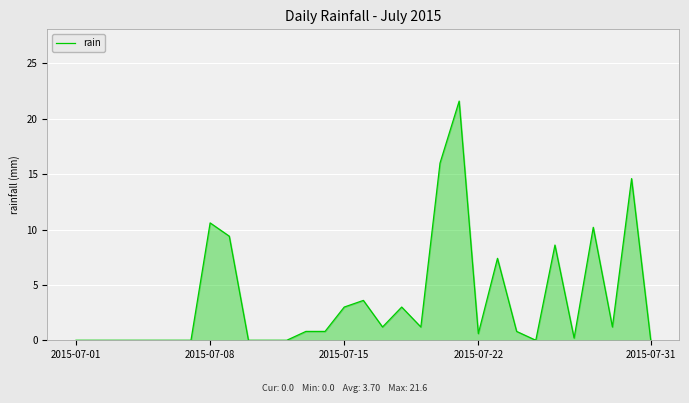

What is the difference between the maximum and minimum values?

21.6